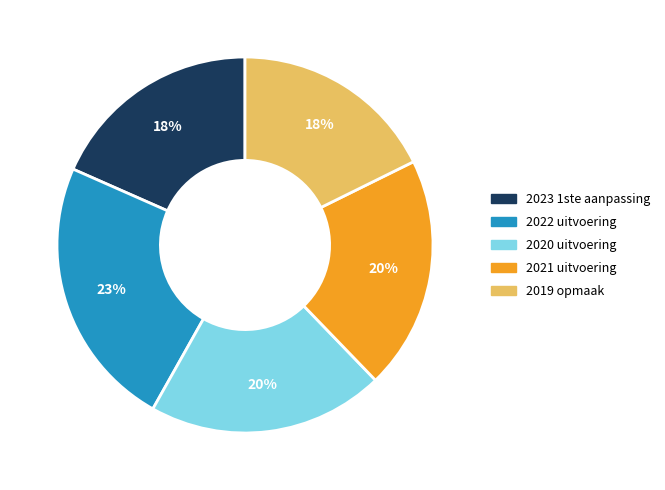

Is it true that 2020 uitvoering is 20% of the pie?

True